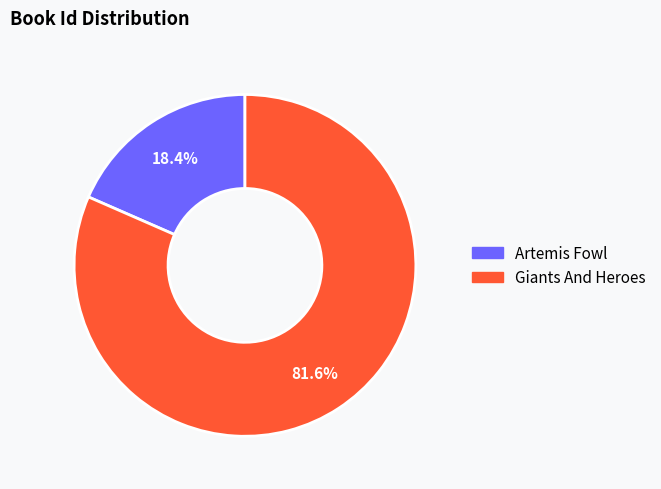

What is the smallest slice in the pie chart?

Artemis Fowl